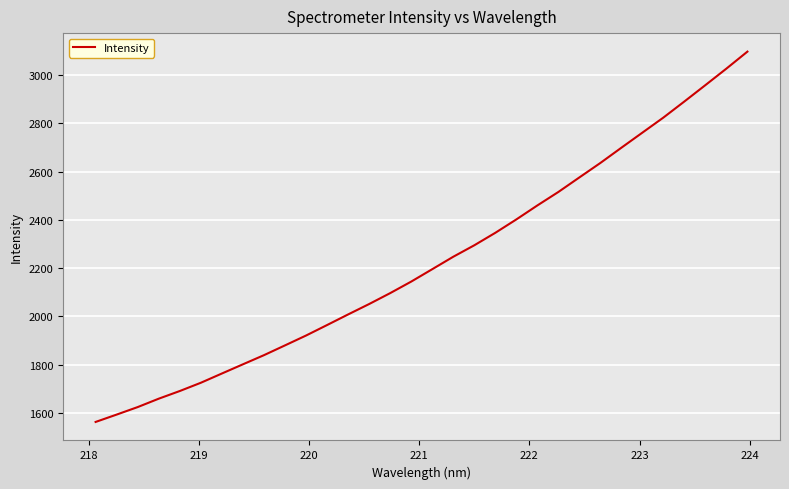

What is the greatest value displayed?

3098.0